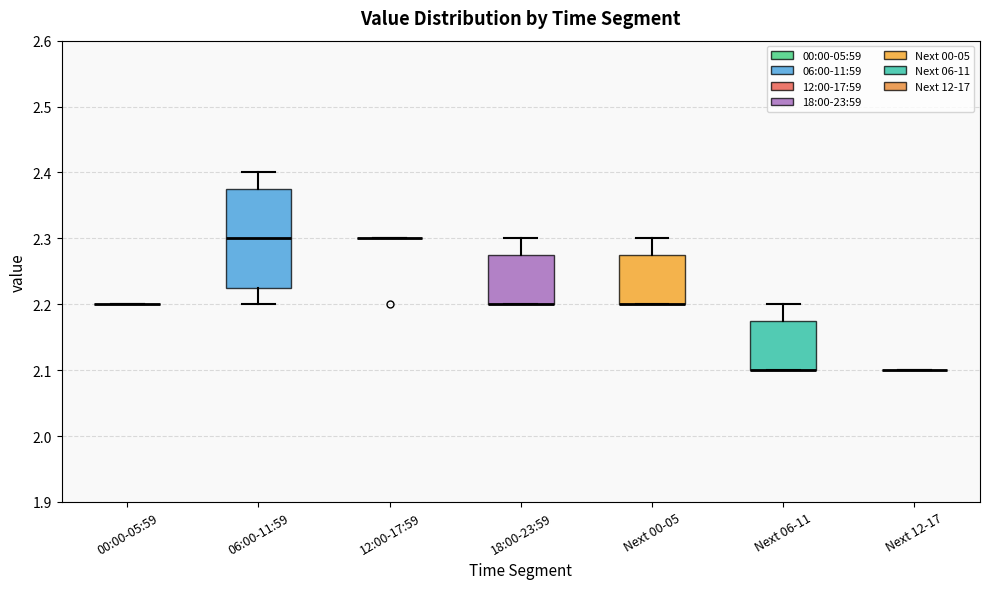

Which box is the tallest, from its lower edge to its upper edge?

06:00-11:59